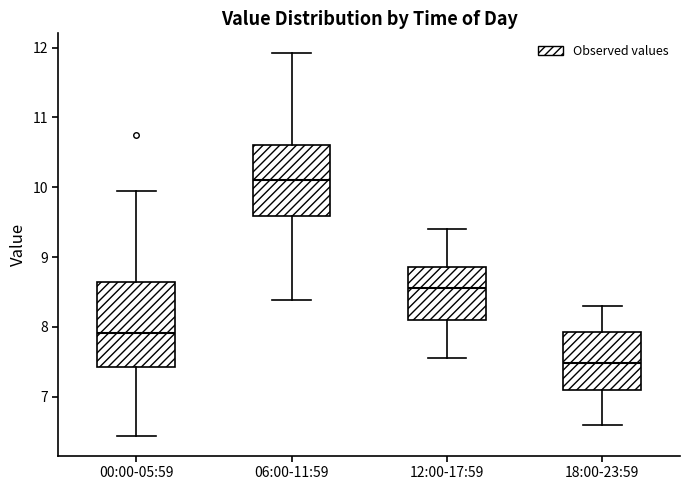

Which box is the tallest, from its lower edge to its upper edge?

00:00-05:59